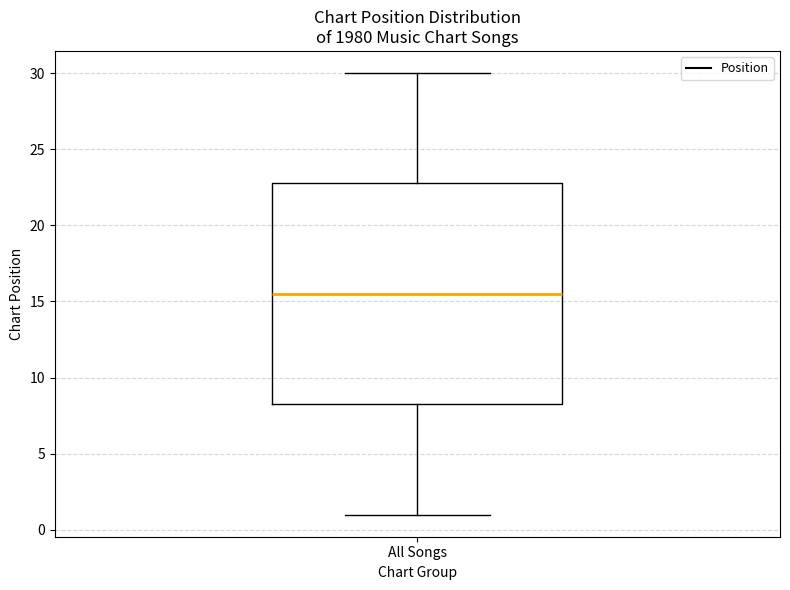

Read this box plot against the y-axis: the position of the median line, the range covered by the box, and the ends of both whiskers. The values are not printed on the chart, so give them approximately, as read against the axis.

median 15.5, box 8.5 to 23.0, whiskers 1.0 to 30.0